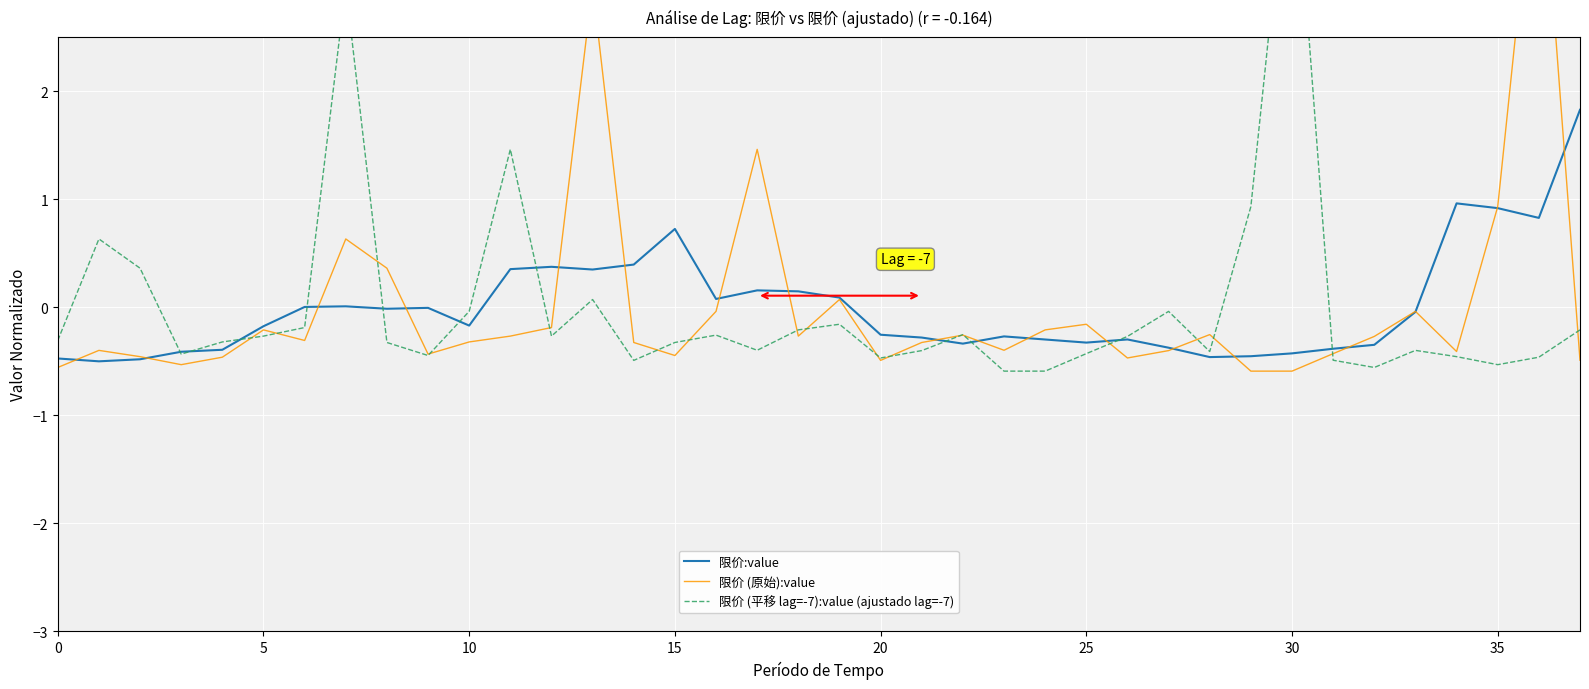

What is the difference between the 限价:value values at 36 and 21?

1.1